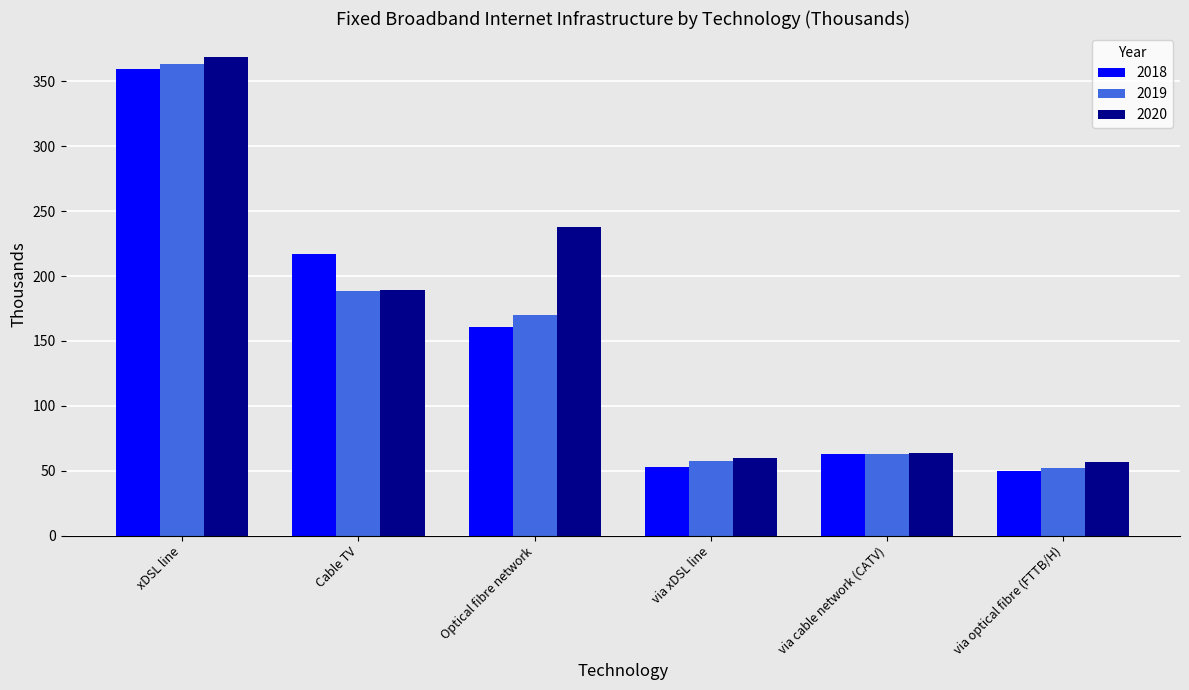

What is the smallest value displayed?

49.9